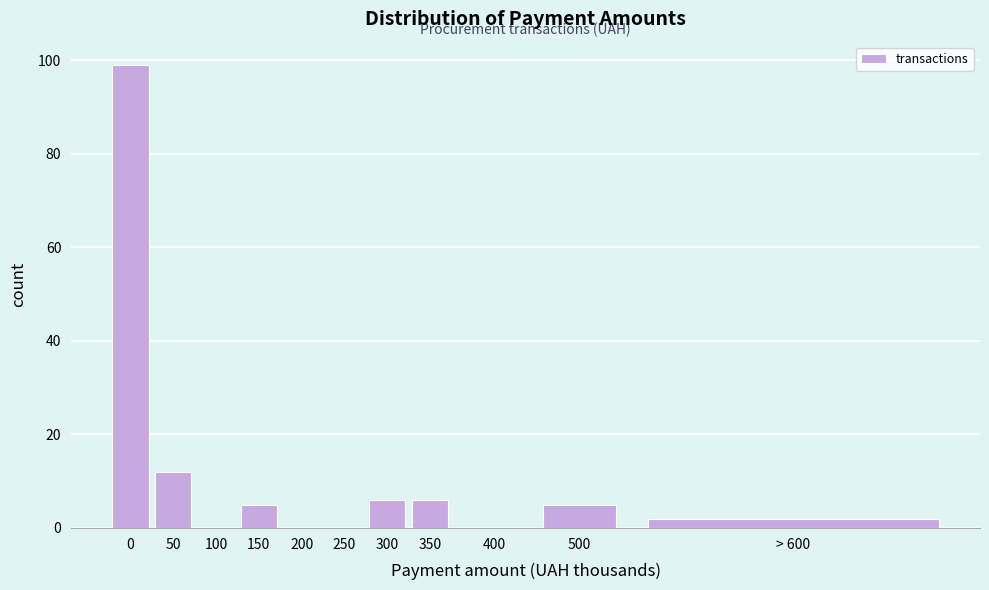

Reading left to right, list all the values displayed in this chart.

0=99	50=12	100=0	150=5	200=0	250=0	300=6	350=6	400=0	500=5	> 600=2